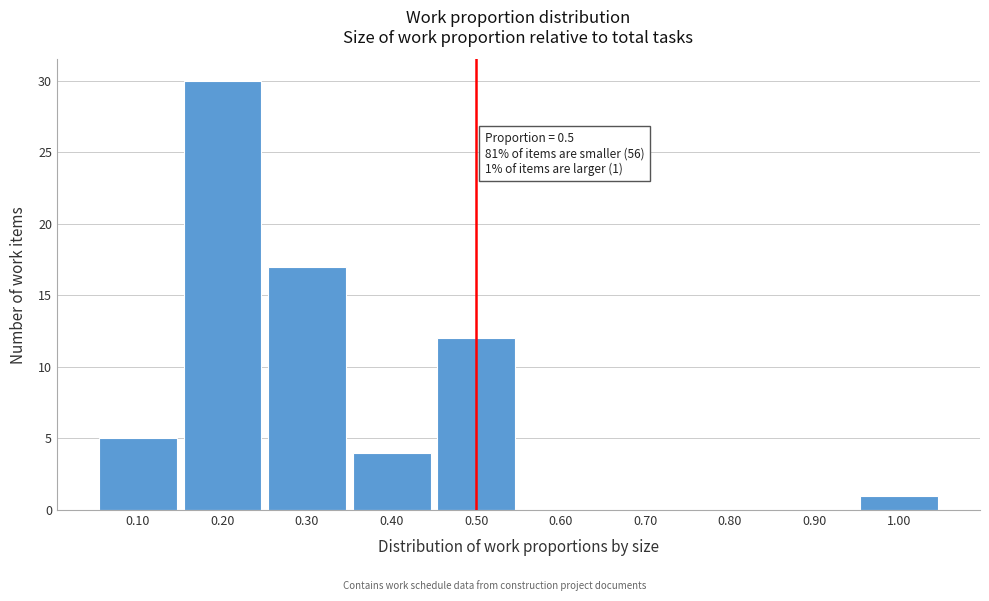

Which range on the x-axis has the tallest bar?

0.15 to 0.25